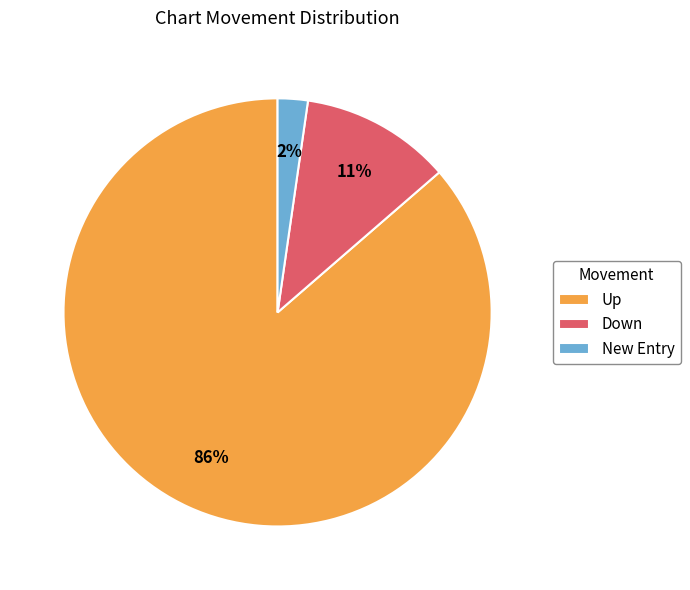

To the nearest percent, what portion does Down represent?

11%